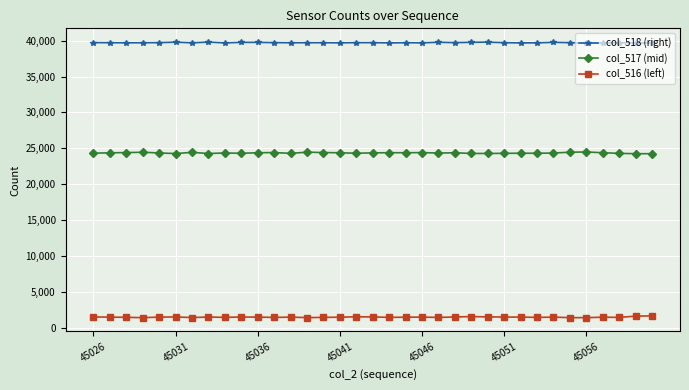

What is the lowest value of the col_517 (mid) series?

24244